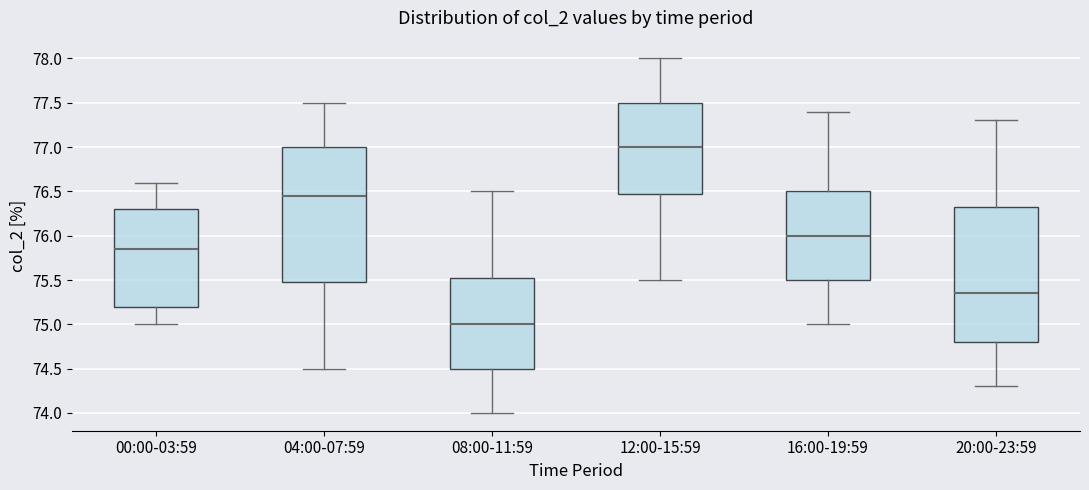

Which box's median line is the lowest?

08:00-11:59